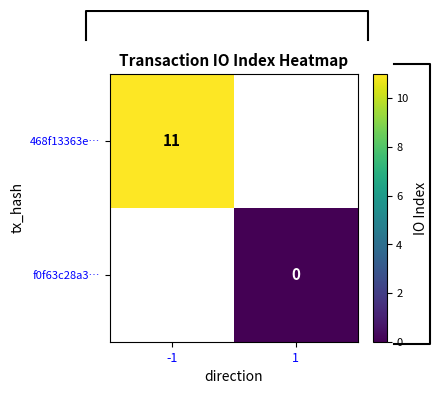

The 468f13363e… series shows 11 at -1. True or false?

True